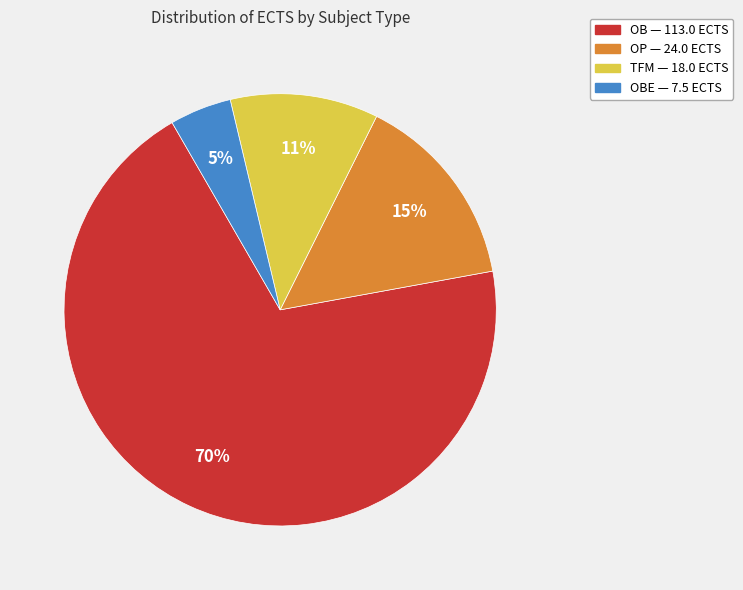

Is there a majority slice in this chart?

Yes